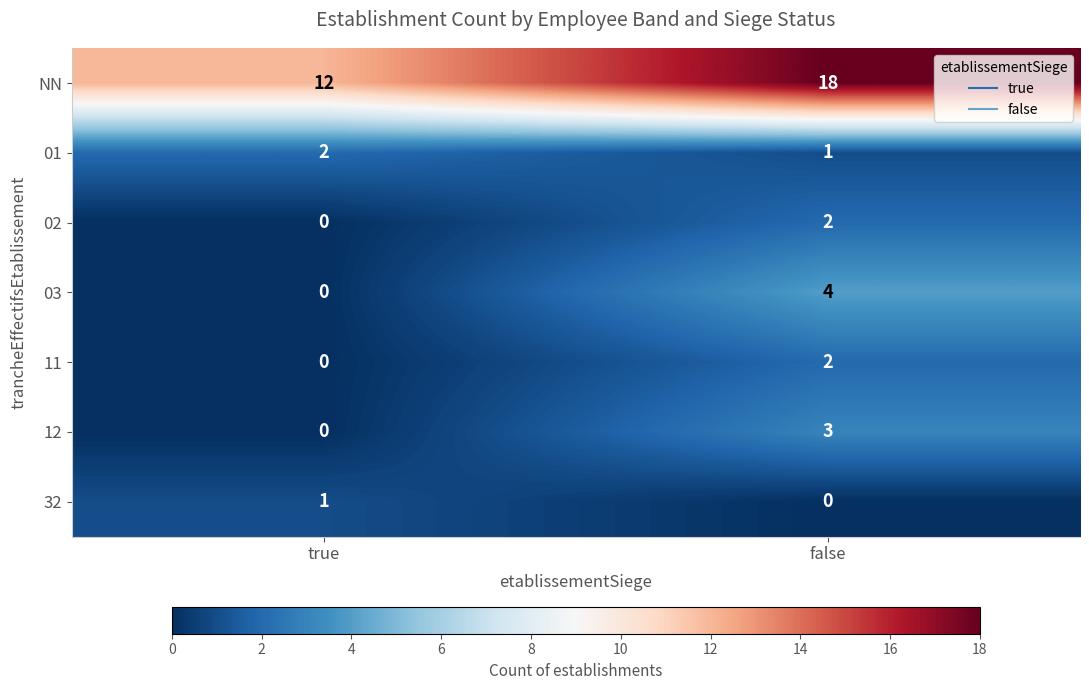

Reading right to left, what are all the values shown in this chart?

NN: false=18	true=12
01: false=1	true=2
02: false=2	true=0
03: false=4	true=0
11: false=2	true=0
12: false=3	true=0
32: false=0	true=1